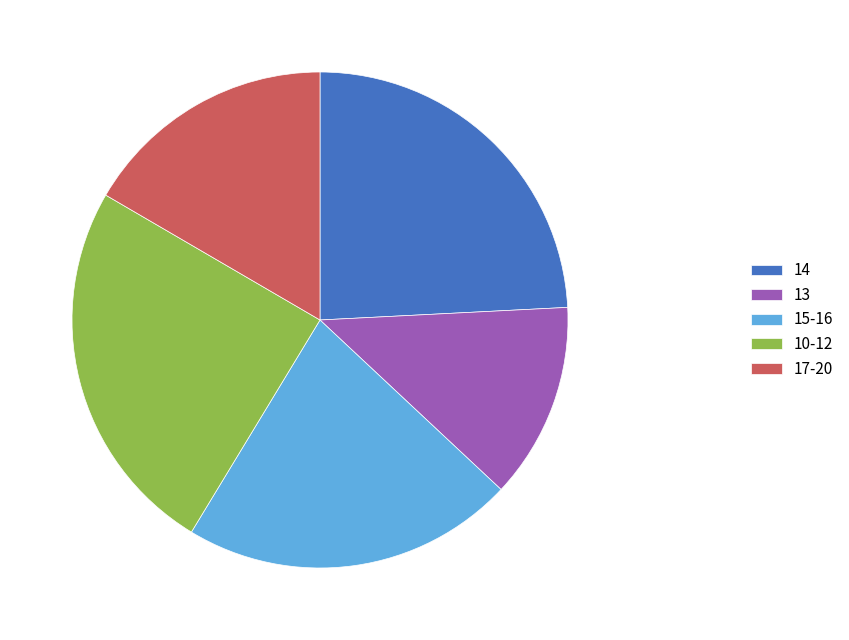

True or false: 10-12 accounts for 35% of the total.

False